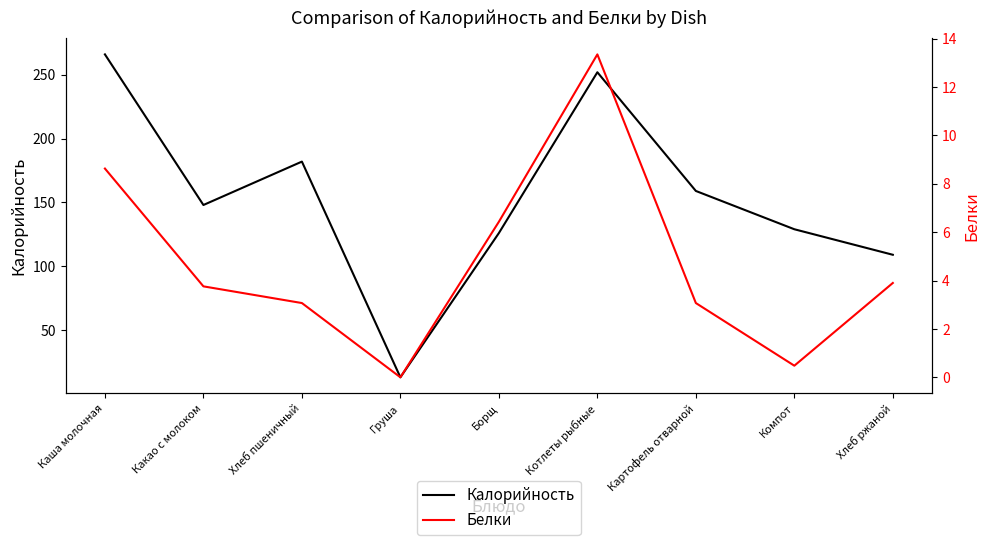

The value of Белки at Котлеты рыбные is 13.3. True or false?

True